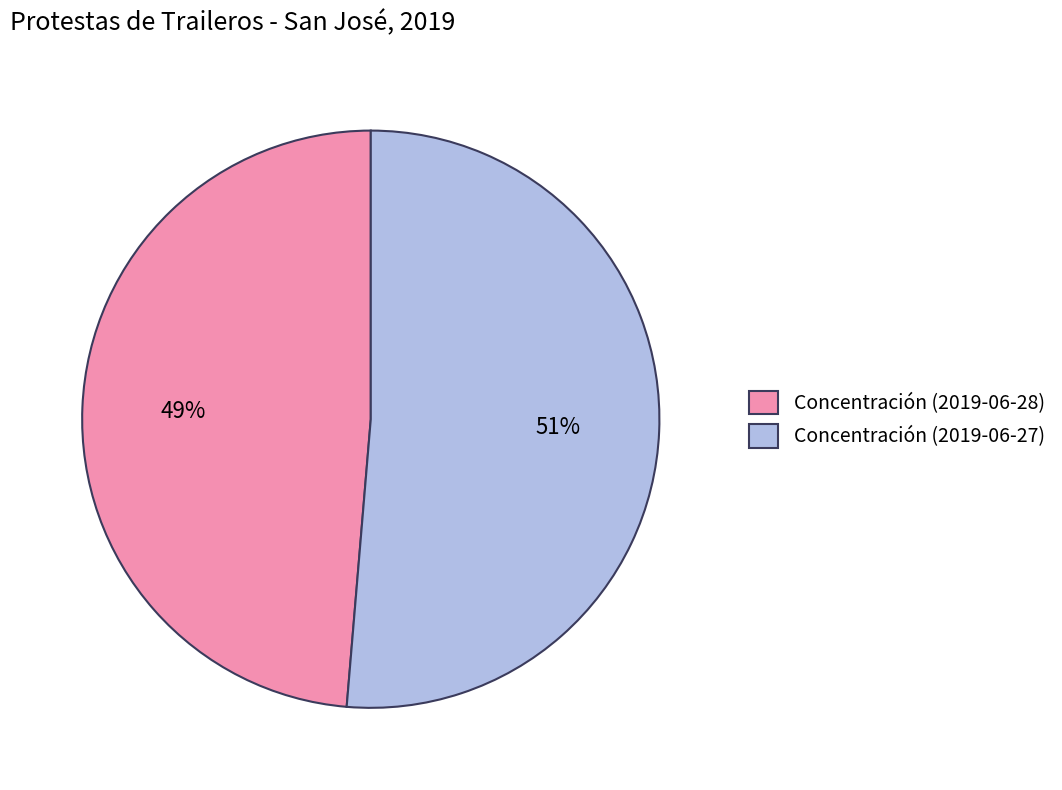

Is it true that Concentración (2019-06-28) is 49% of the pie?

True